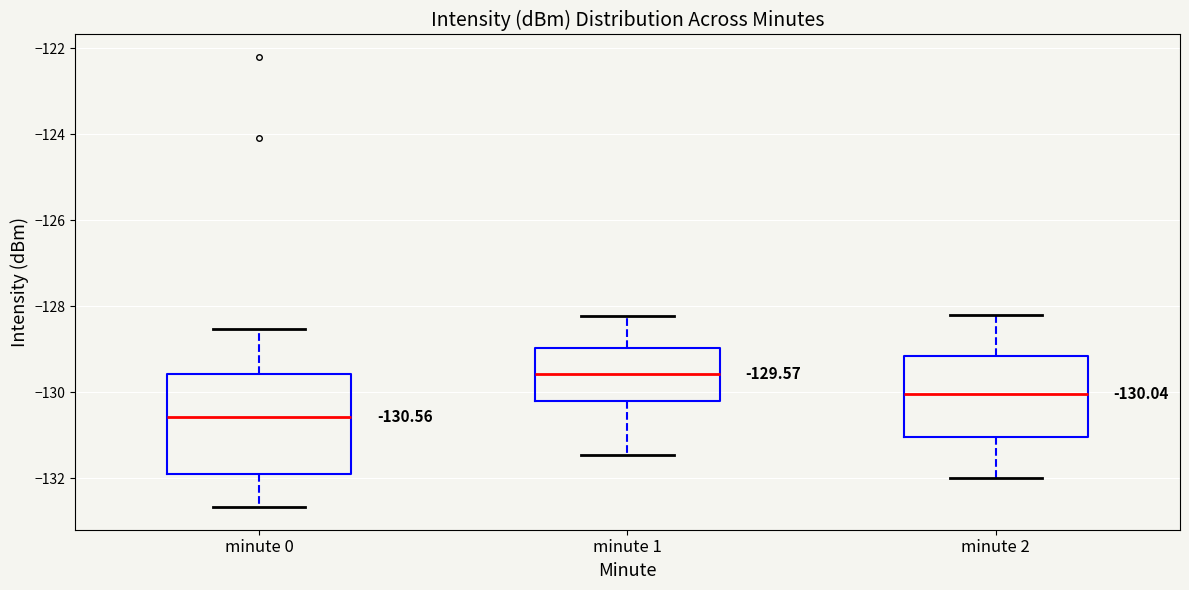

Comparing the boxes themselves (not the whiskers), which one is the tallest?

minute 0